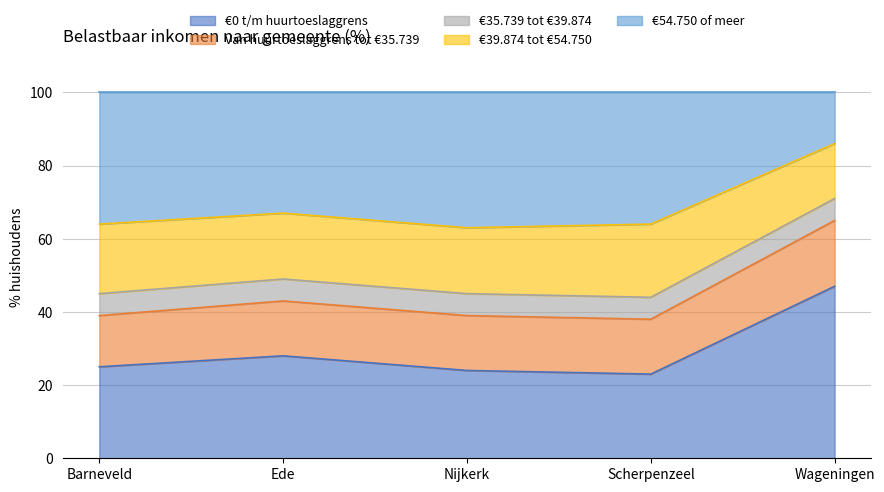

What is the average value of the Van huurtoeslaggrens tot €35.739 series?

15